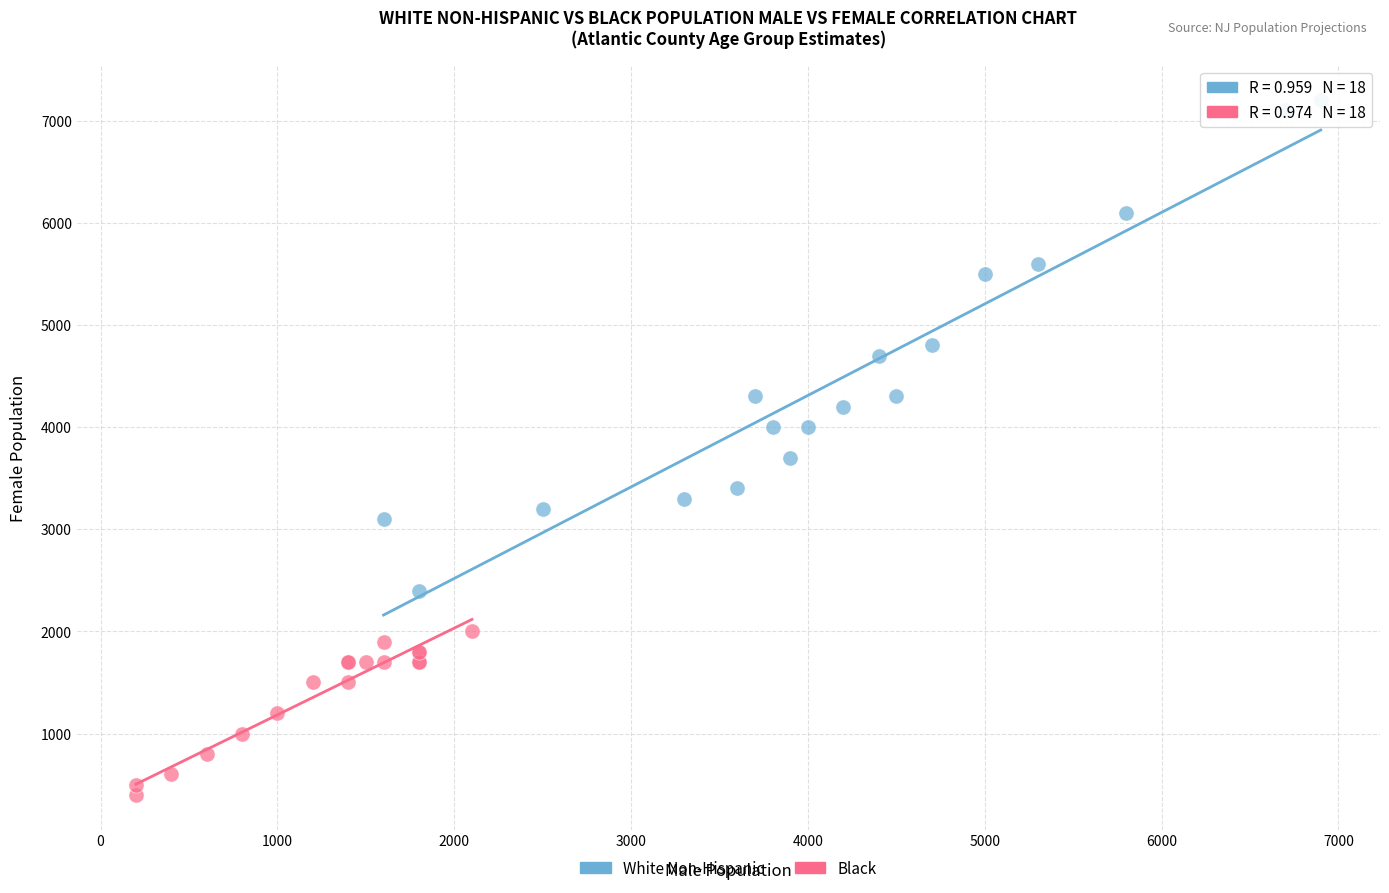

What are all the series names shown in the legend?

White Non-Hispanic, Black